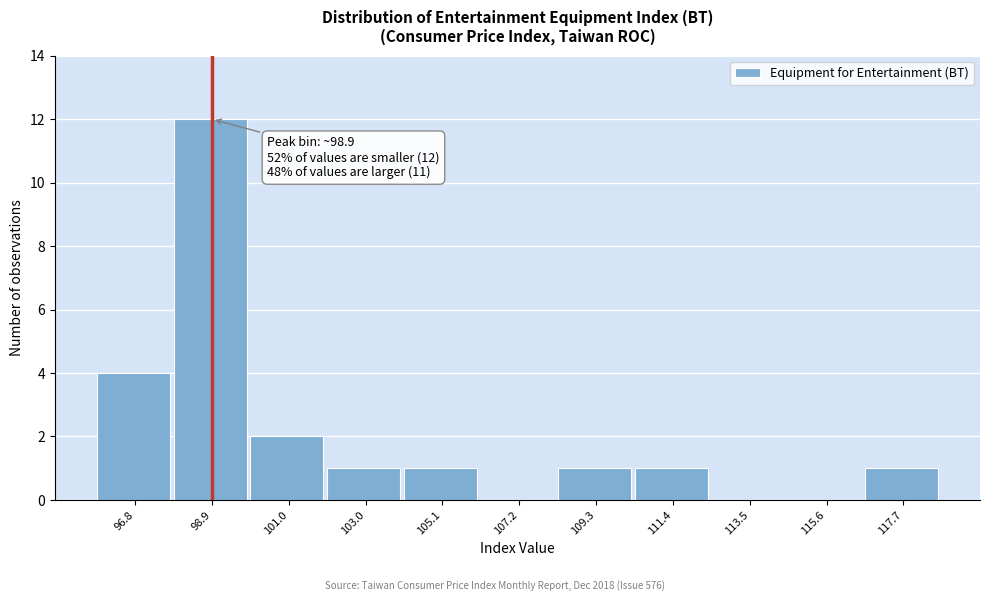

Which range on the x-axis has the tallest bar?

98.0 to 100.0